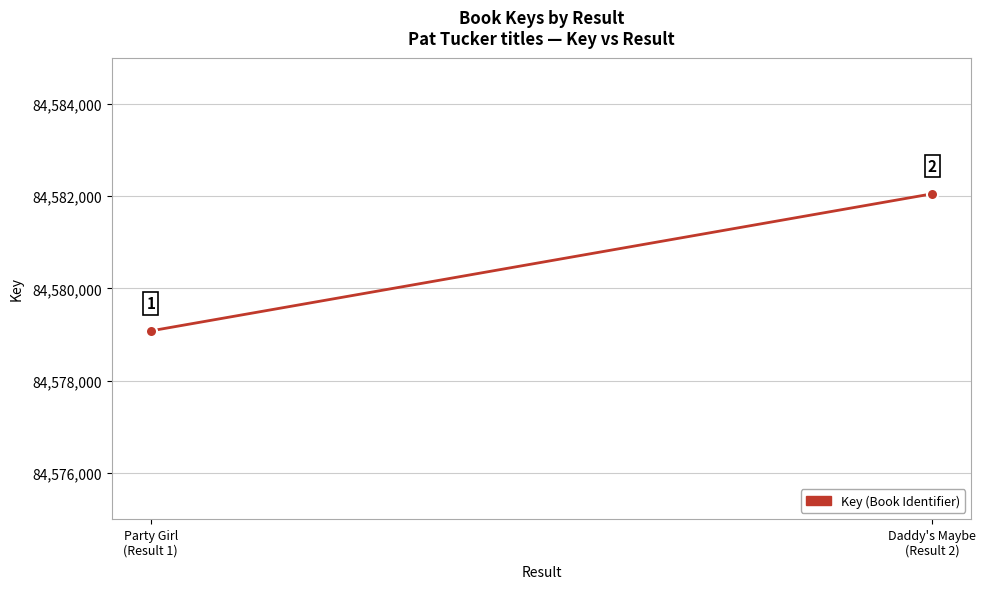

At which label is the value closest to 84580563?

Party Girl
(Result 1)